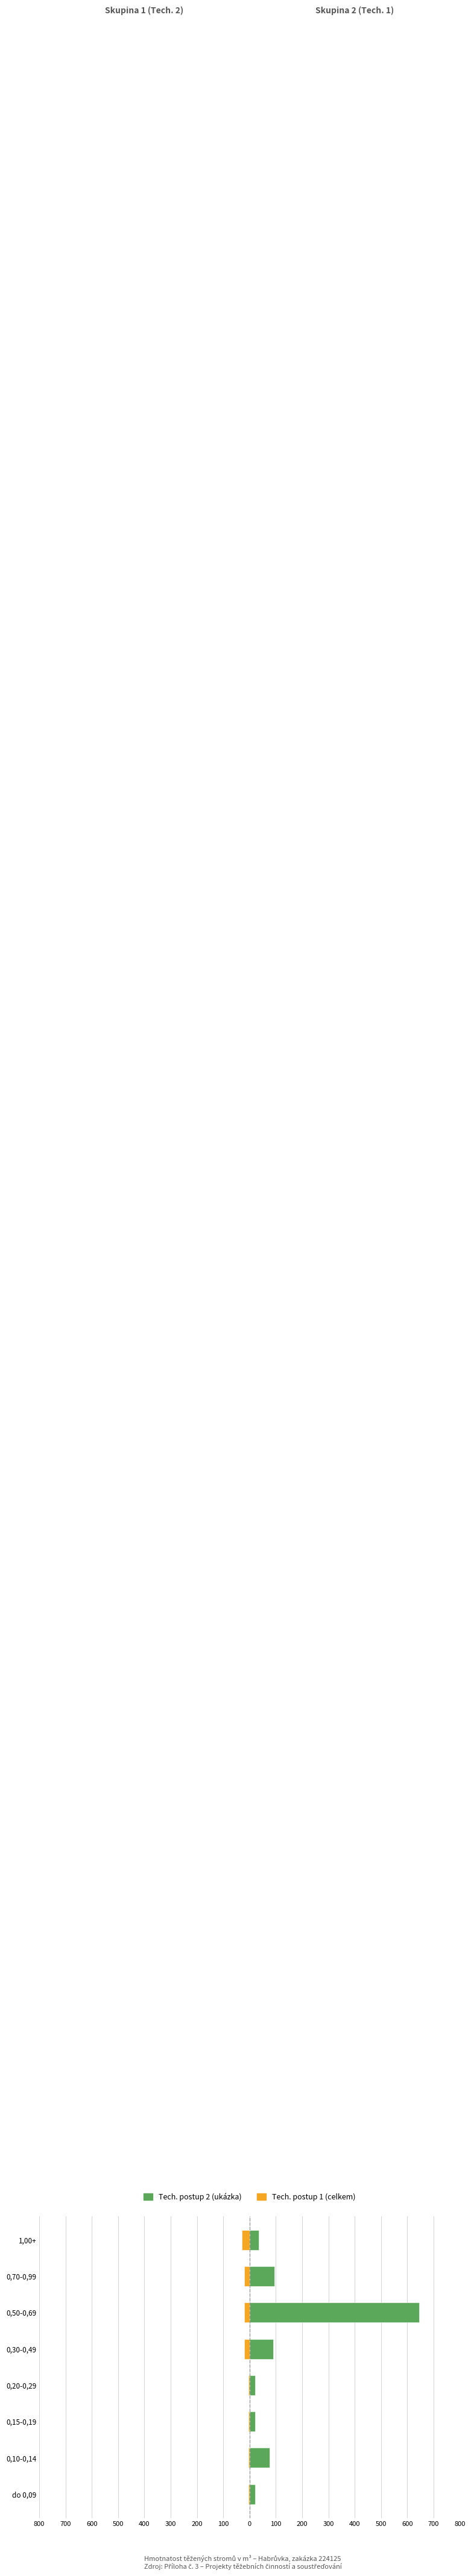

What is the highest value of the Tech. skupina 2 series?

645